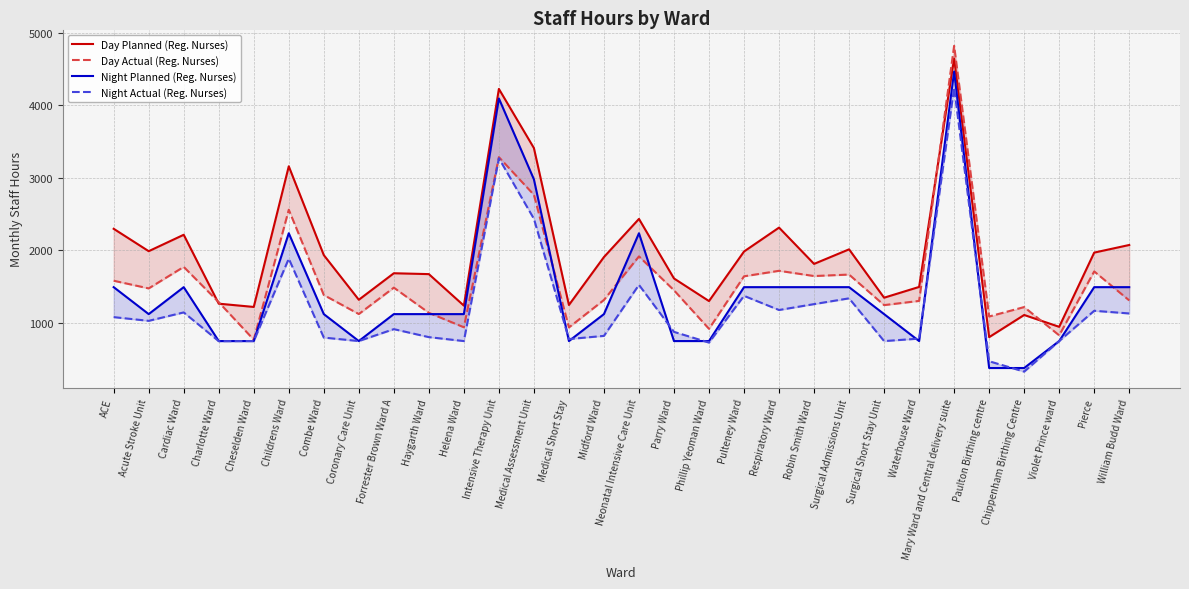

What is the difference between the maximum and minimum values in the Day Planned (Reg. Nurses) series?

3846.0